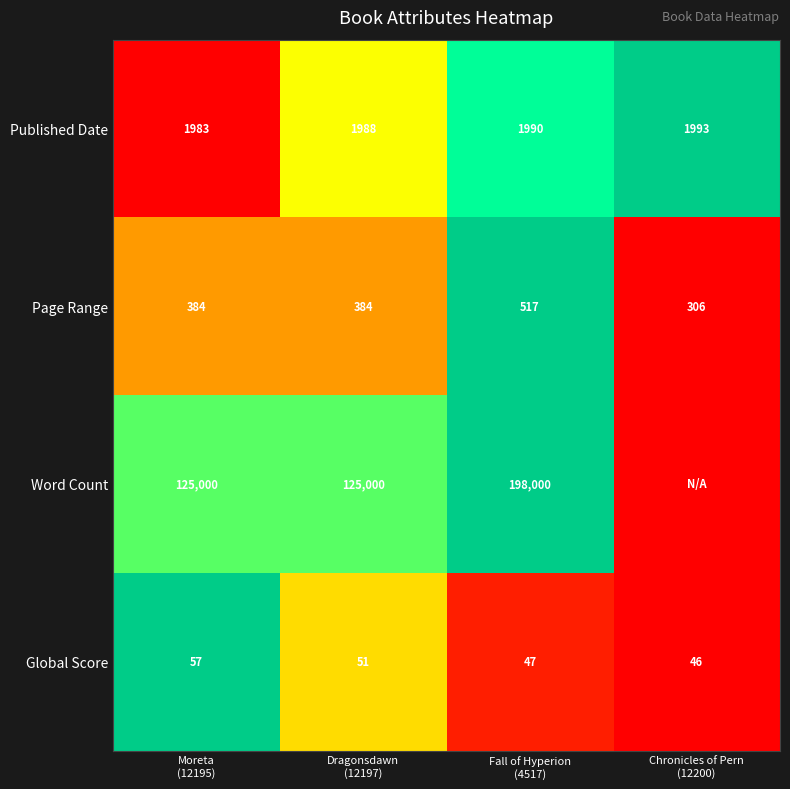

What is the highest value of the Published Date series?

1993